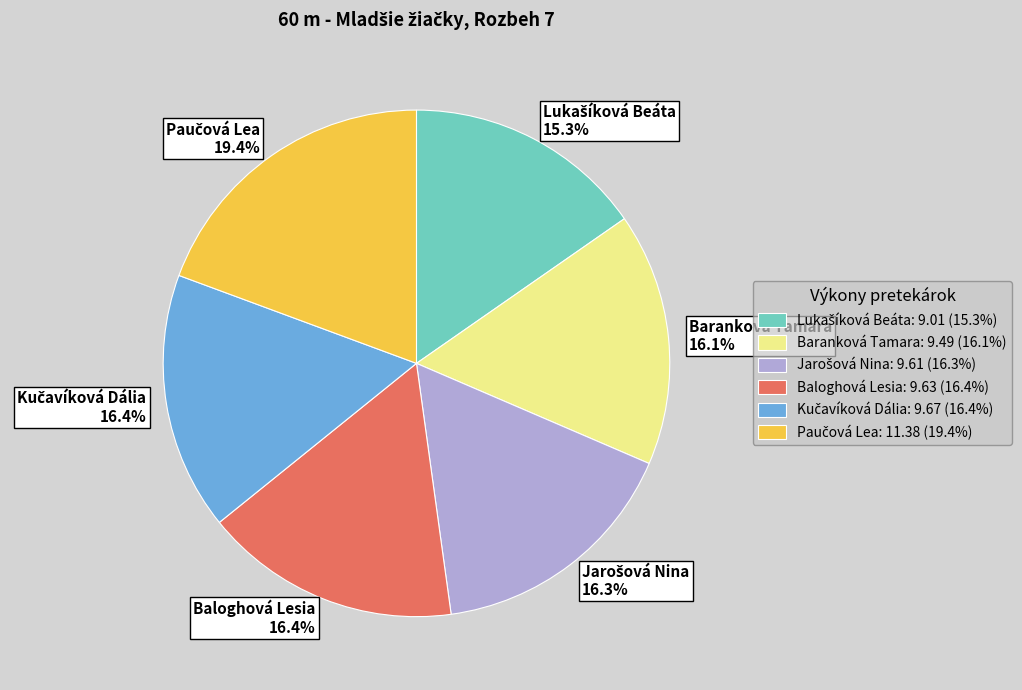

Does Baranková Tamara 16.1% account for over 50% of the chart?

No